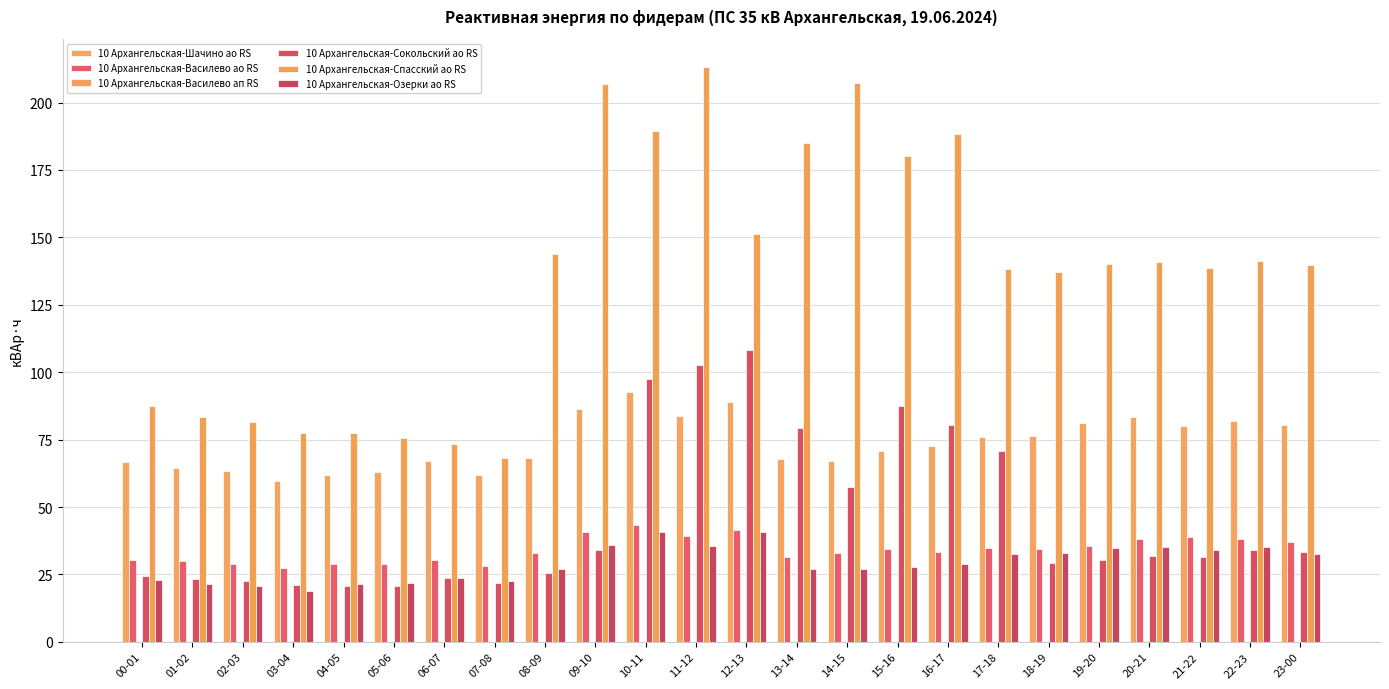

Are the bars horizontal?

No